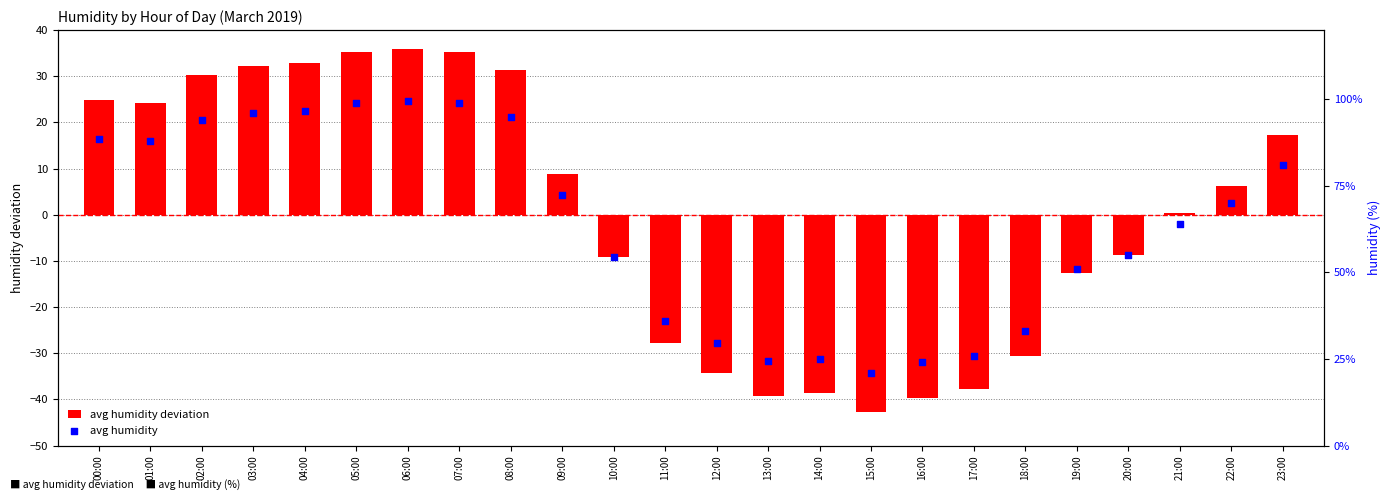

What is the total value across all series at 08:00?

126.3